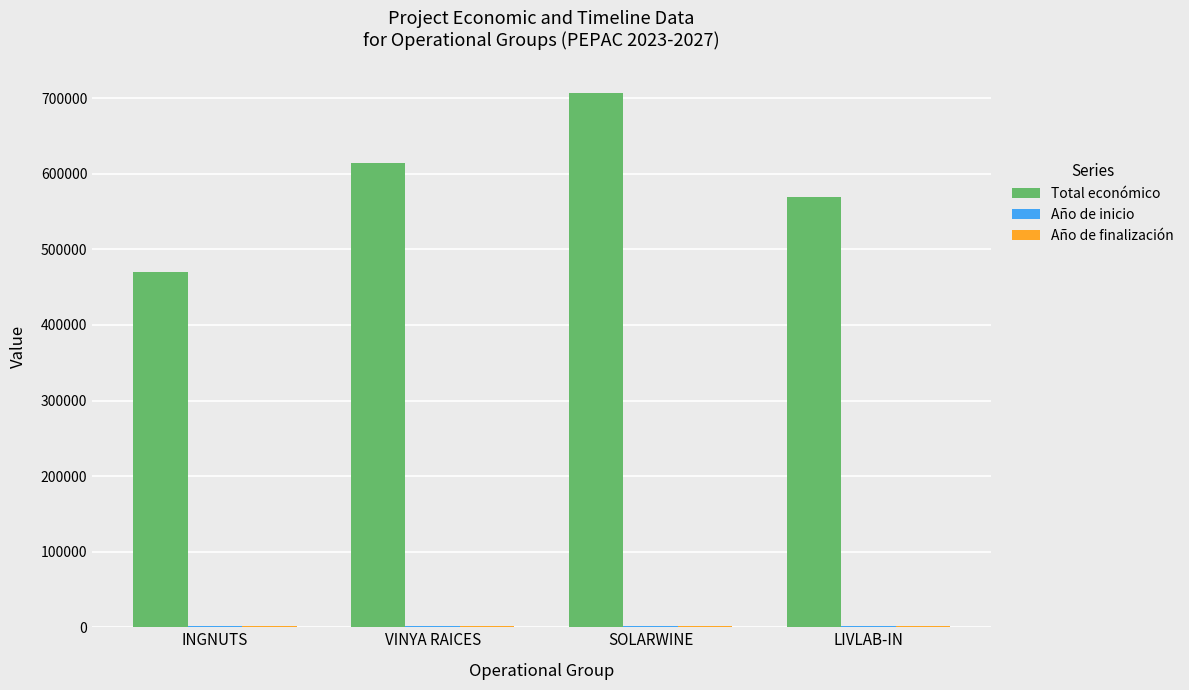

Between VINYA RAICES and SOLARWINE, which series saw the biggest shift?

Total económico